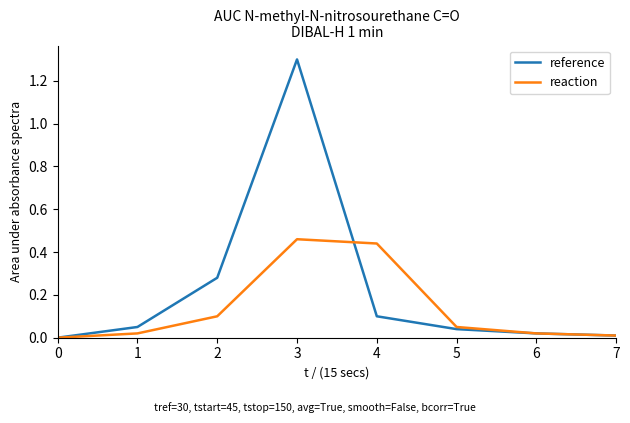

True or false: reference has more than 1 points higher than both neighbors.

False